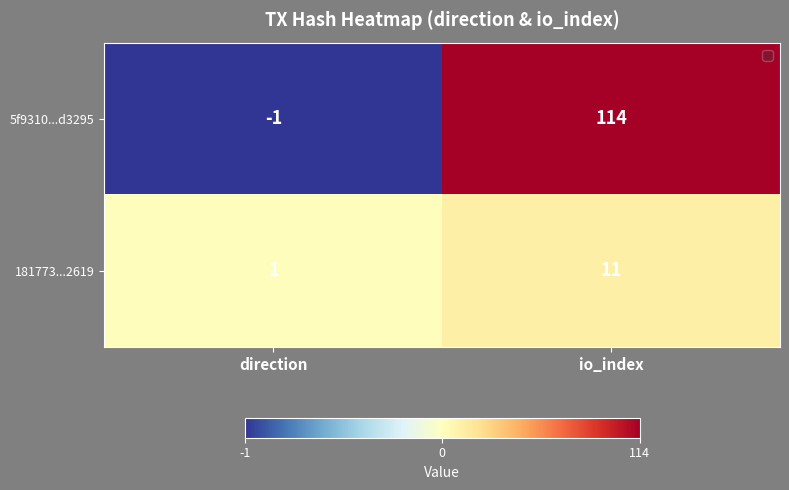

Reading right to left, transcribe all the data shown in this chart.

5f9310...d3295: io_index=114	direction=-1
181773...2619: io_index=11	direction=1